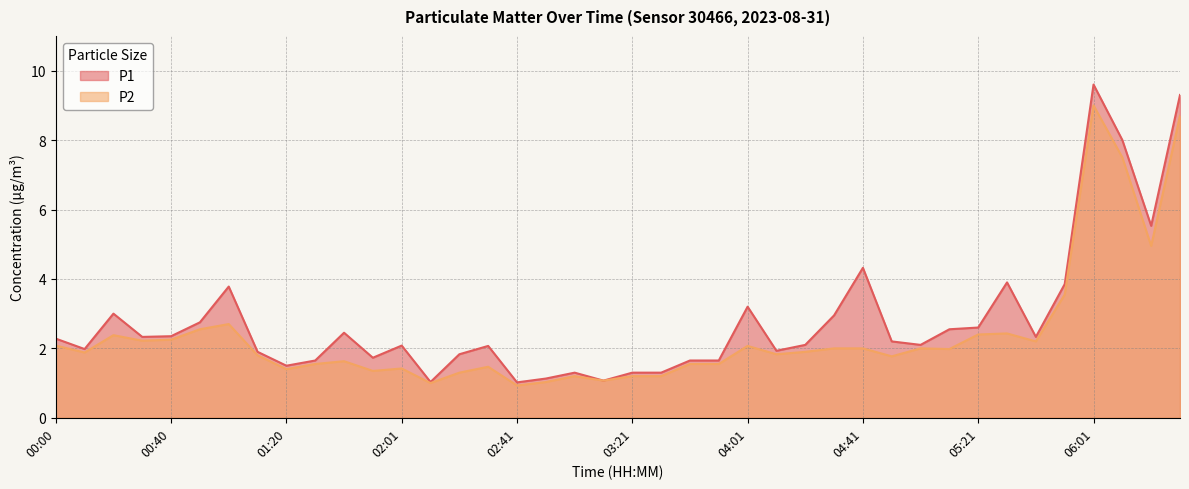

At which category is the sum across all series the highest?

06:01